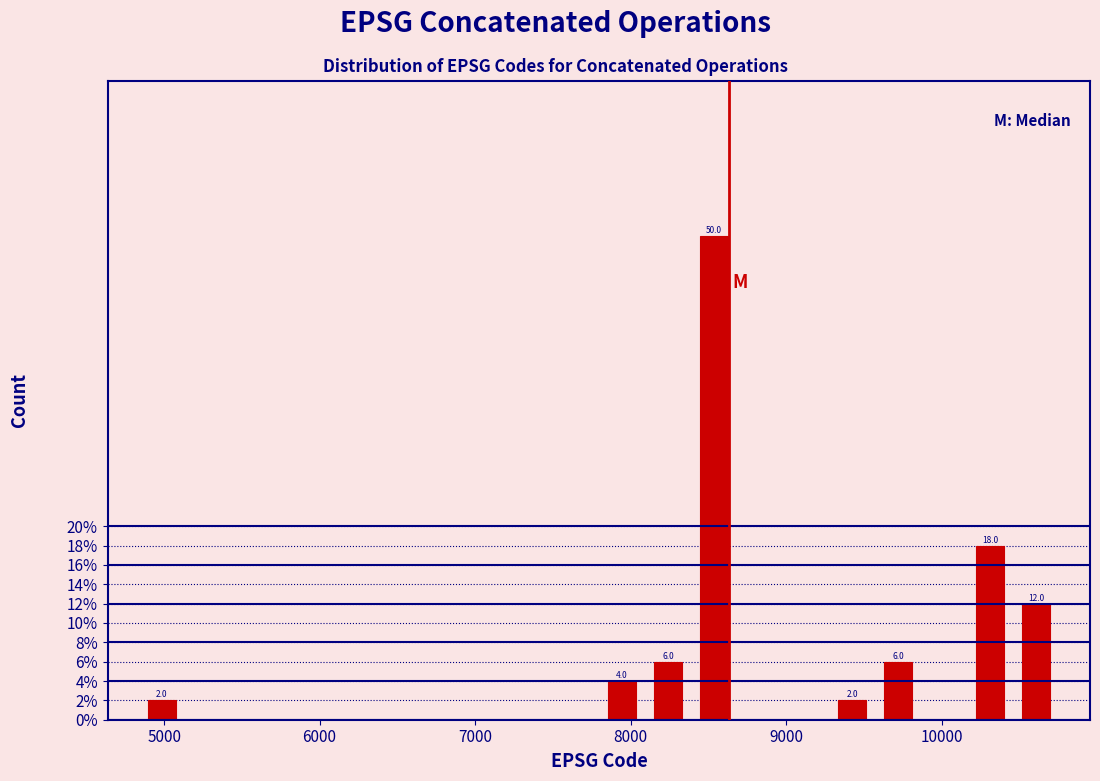

Read against the x-axis, roughly where is the centre of the tallest bar?

8500